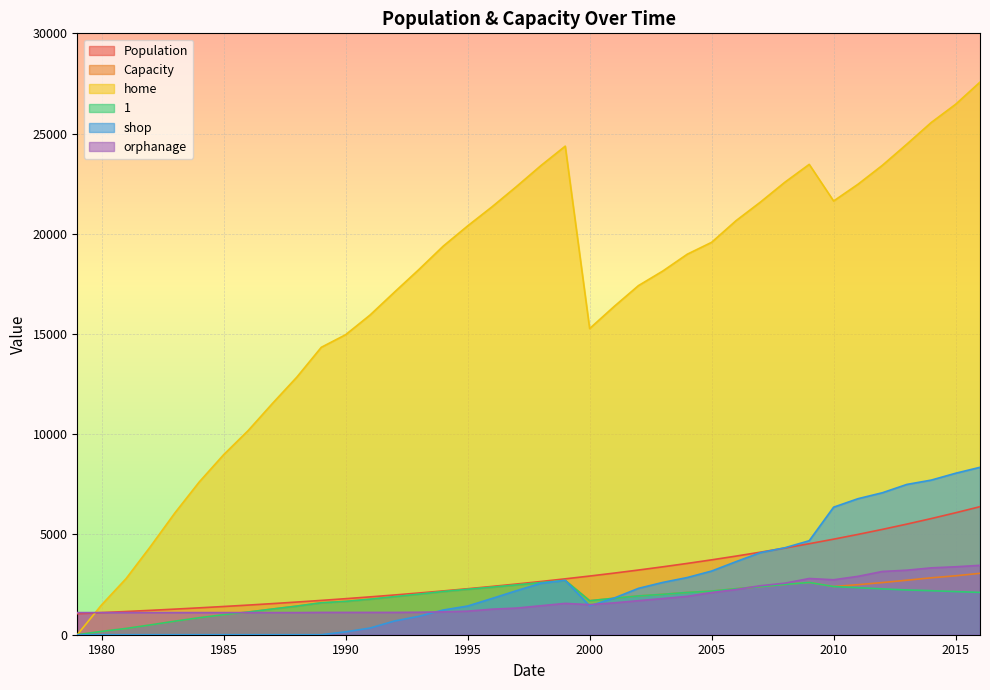

What is the difference between the second highest and second lowest values in the 1 series?

2441.0